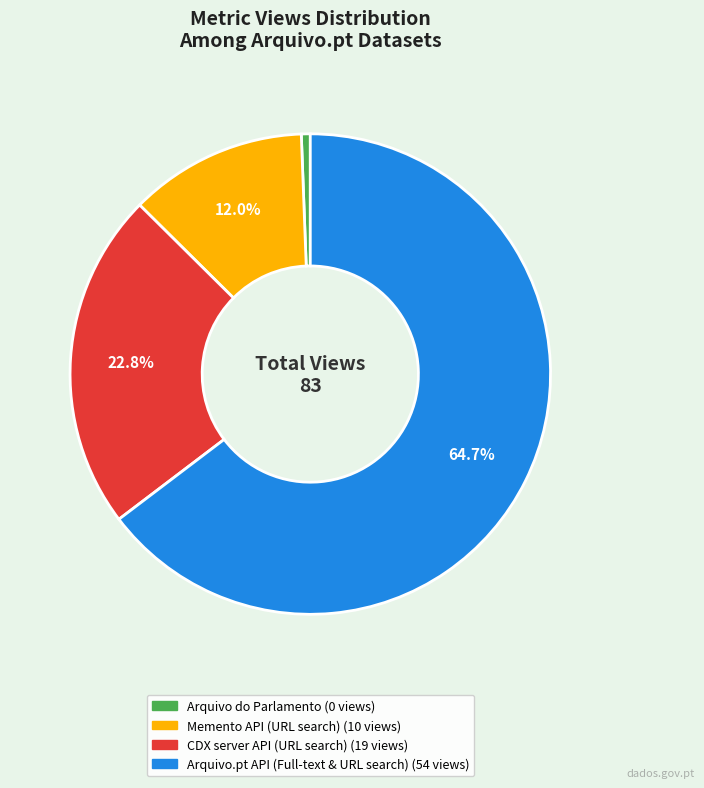

Count the number of slices in the pie.

4